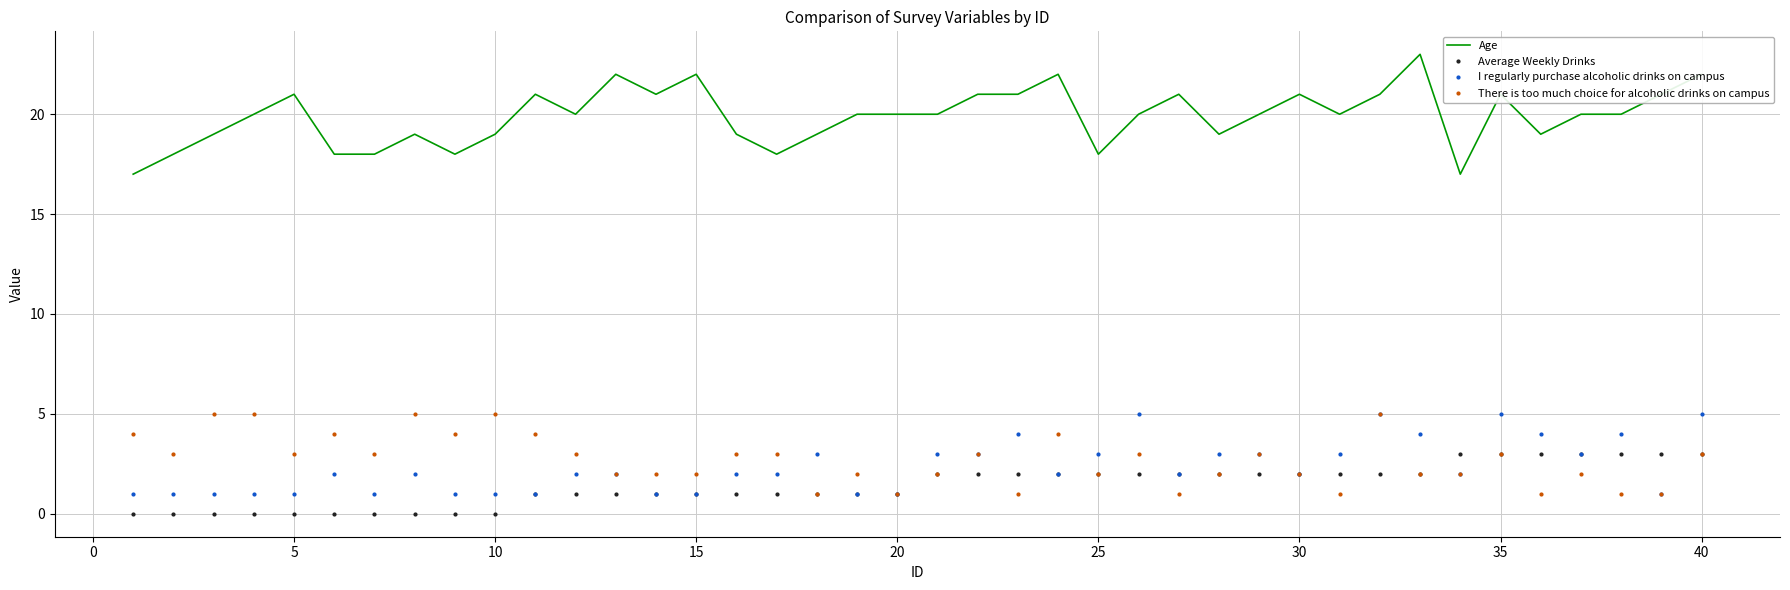

Which series has the widest spread of values?

Age